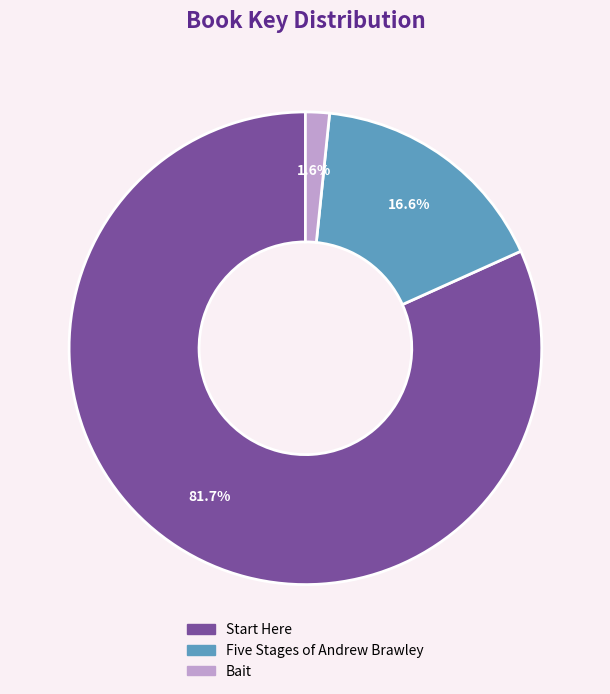

Does Start Here represent more than half of the total?

Yes